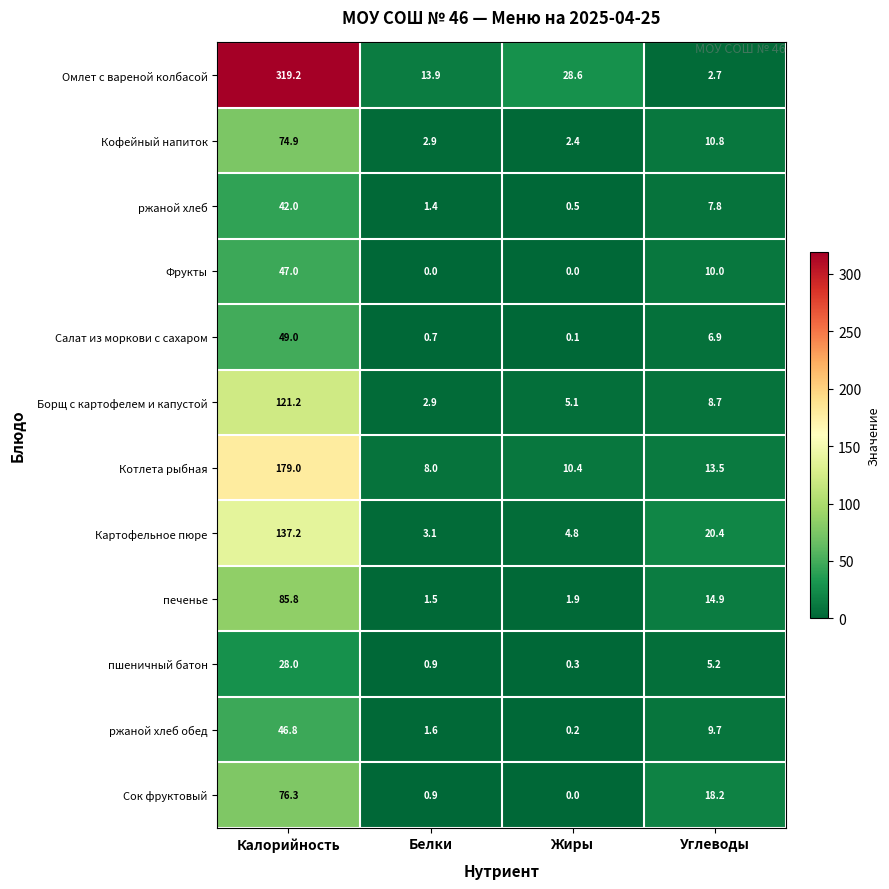

The value of ржаной хлеб обед at Калорийность is 46.8. True or false?

True